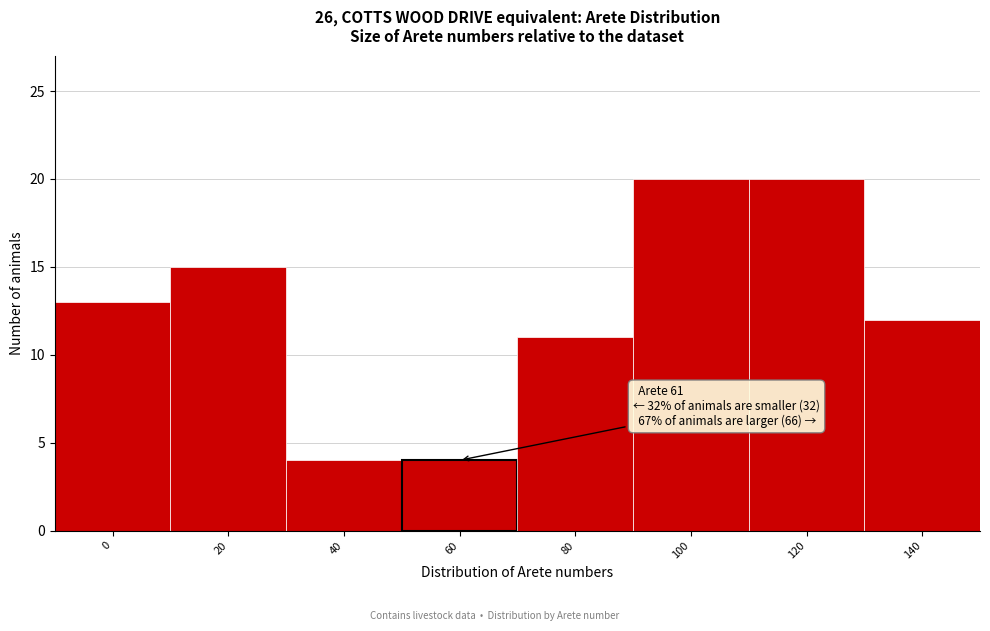

Reading right to left, extract all data points from this chart.

12	20	20	11	4	4	15	13